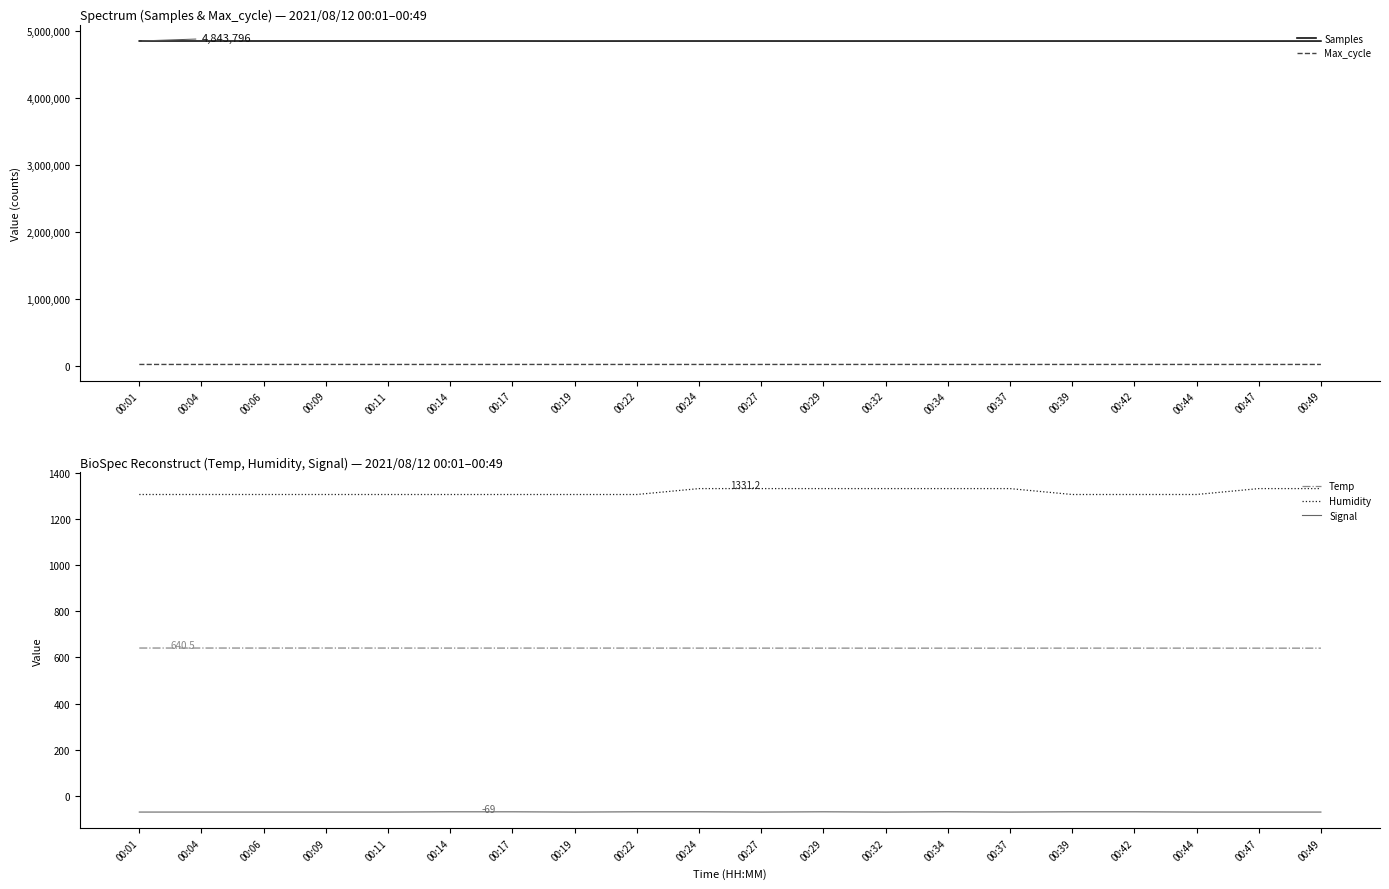

What is the maximum value for Signal?

-69.0